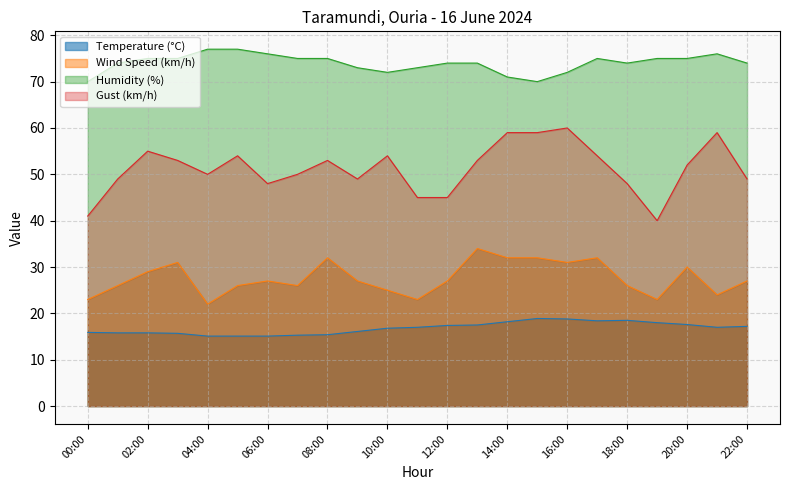

List the series in order of their overall mean, highest first.

Humidity (%), Gust (km/h), Wind Speed (km/h), Temperature (°C)